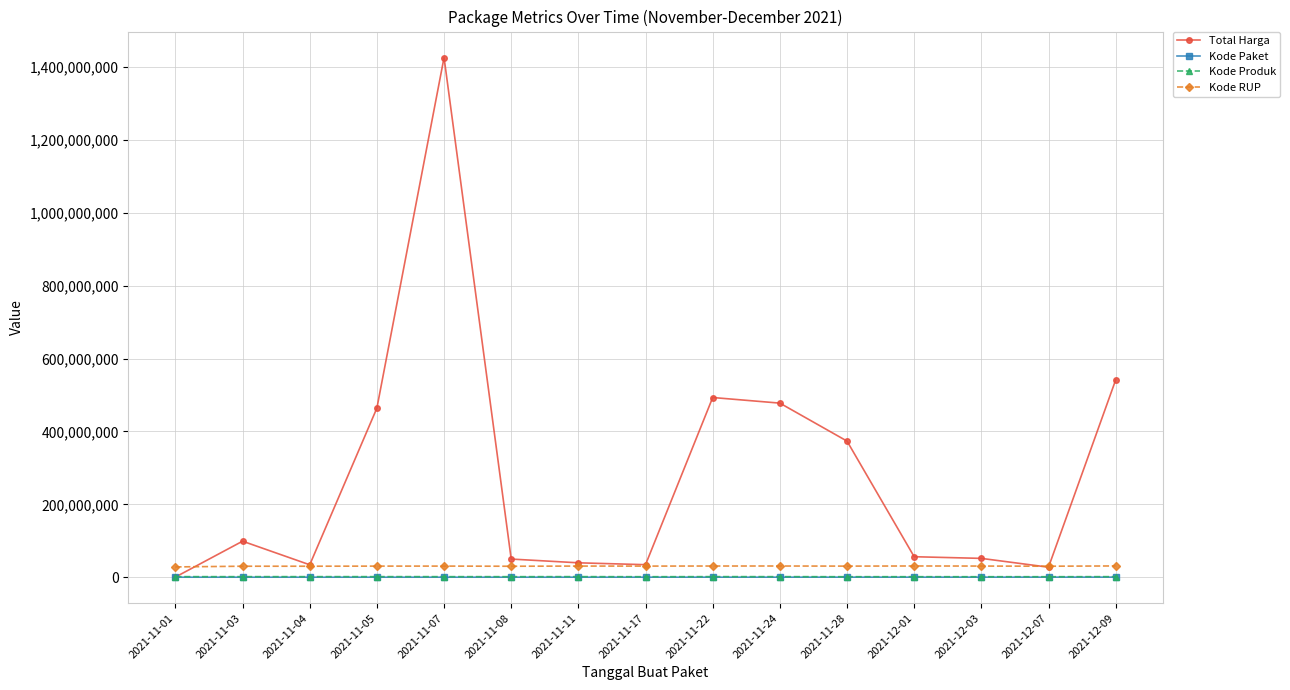

True or false: Kode RUP and Kode Produk intersect in this chart.

False